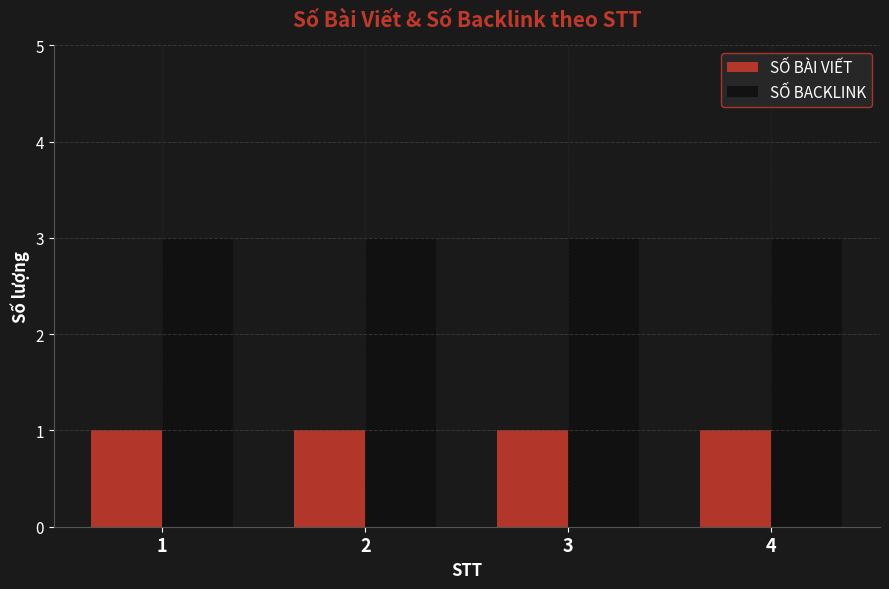

Rank the series at 1 from lowest to highest value.

SỐ BÀI VIẾT, SỐ BACKLINK